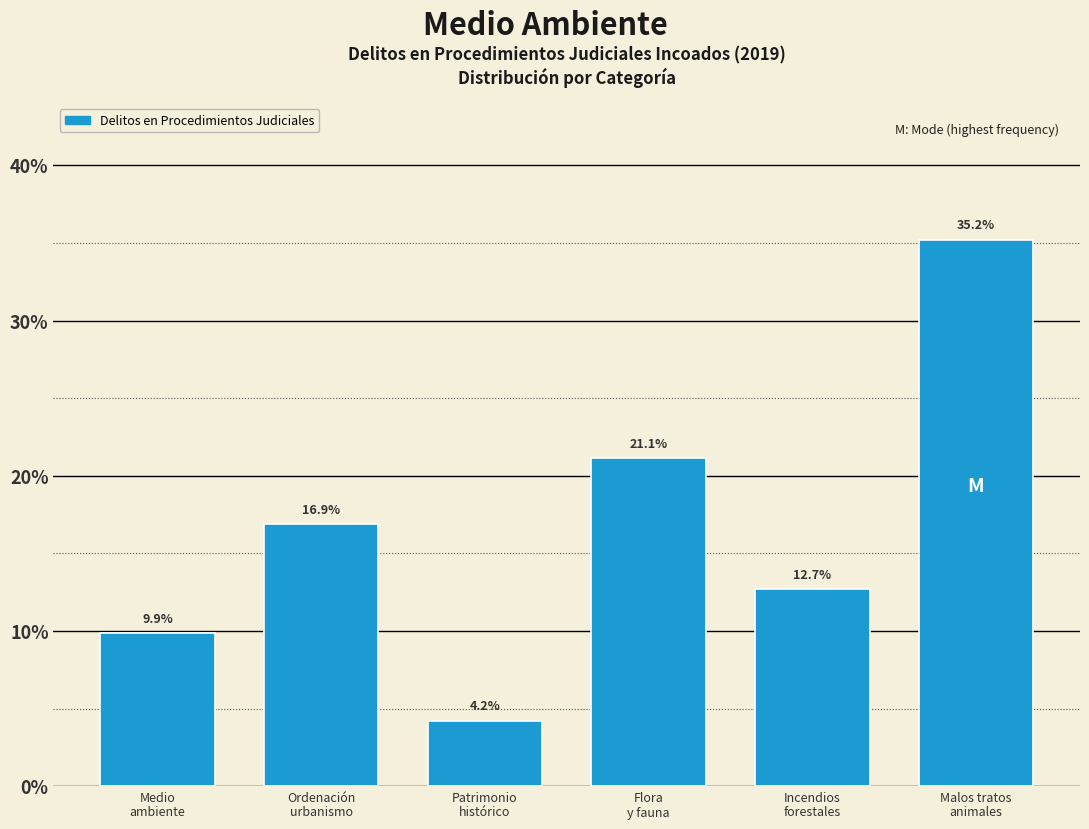

Reading right to left, what are all the values shown in this chart?

35.2	12.7	21.1	4.2	16.9	9.9